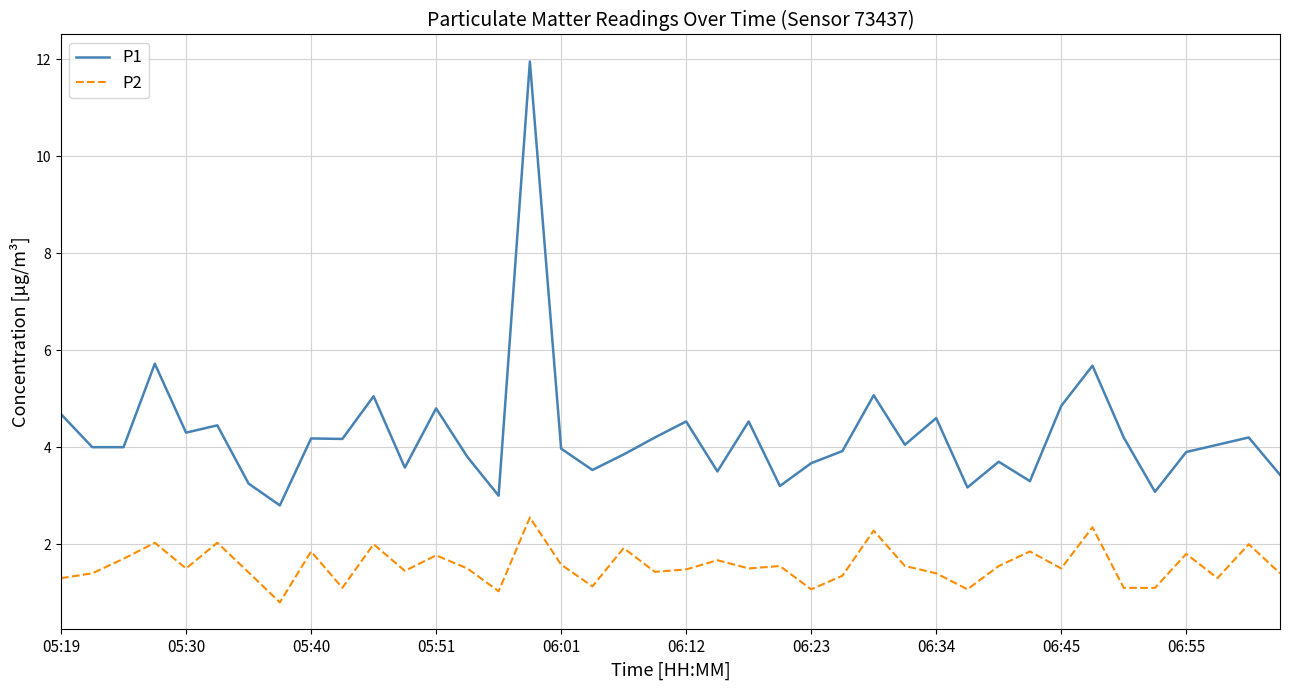

List the series in order of their peak value, lowest first.

P2, P1